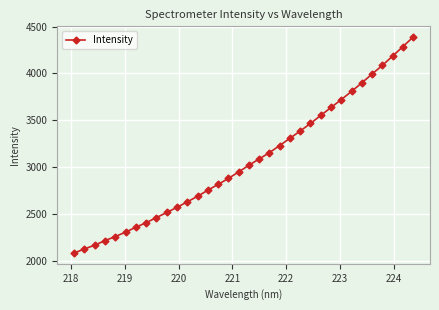

How many values exceed 3020?

17